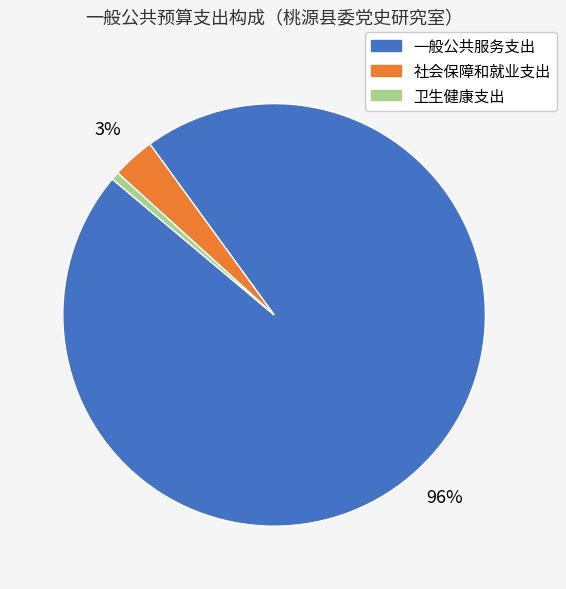

True or false: 卫生健康支出 accounts for 6% of the total.

False